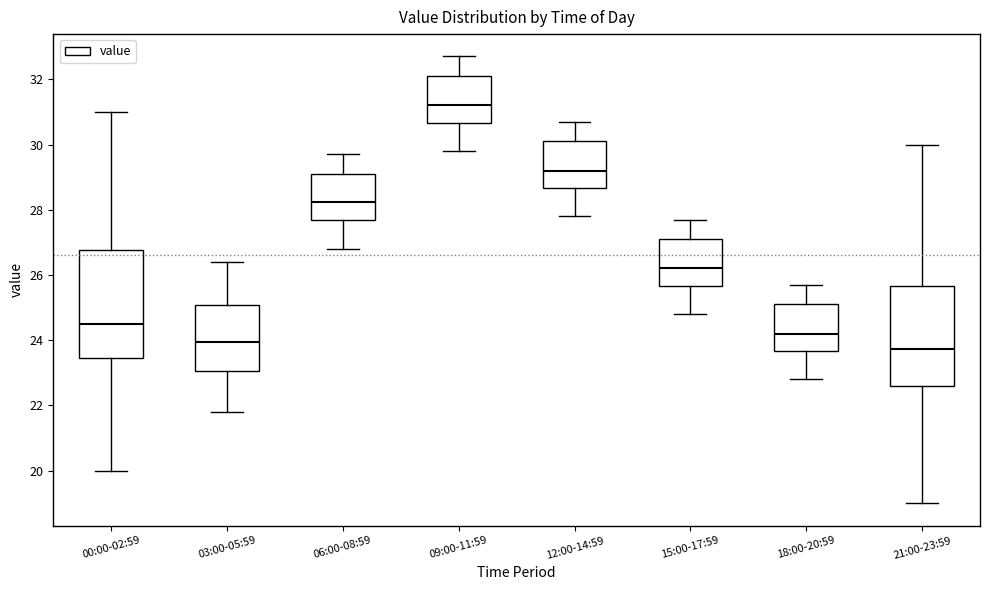

Reading left to right, transcribe this box plot: for each box, give where its median line is, the range the box spans, and where its two whiskers end, as read against the y-axis. The values are not printed on the chart, so give them approximately, as read against the axis.

00:00-02:59: median 24.6, box 23.4 to 26.8, whiskers 20.0 to 31.0
03:00-05:59: median 24.0, box 23.0 to 25.0, whiskers 21.8 to 26.4
06:00-08:59: median 28.2, box 27.6 to 29.2, whiskers 26.8 to 29.8
09:00-11:59: median 31.2, box 30.6 to 32.2, whiskers 29.8 to 32.8
12:00-14:59: median 29.2, box 28.6 to 30.2, whiskers 27.8 to 30.8
15:00-17:59: median 26.2, box 25.6 to 27.2, whiskers 24.8 to 27.8
18:00-20:59: median 24.2, box 23.6 to 25.2, whiskers 22.8 to 25.8
21:00-23:59: median 23.8, box 22.6 to 25.6, whiskers 19.0 to 30.0